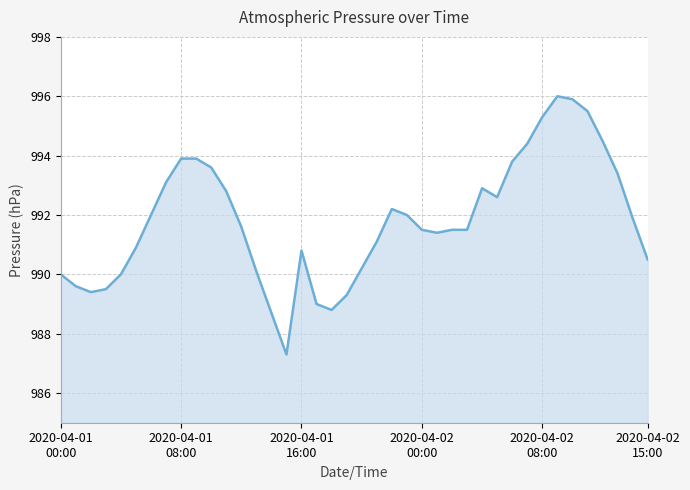

How many lines are shown in the chart?

1